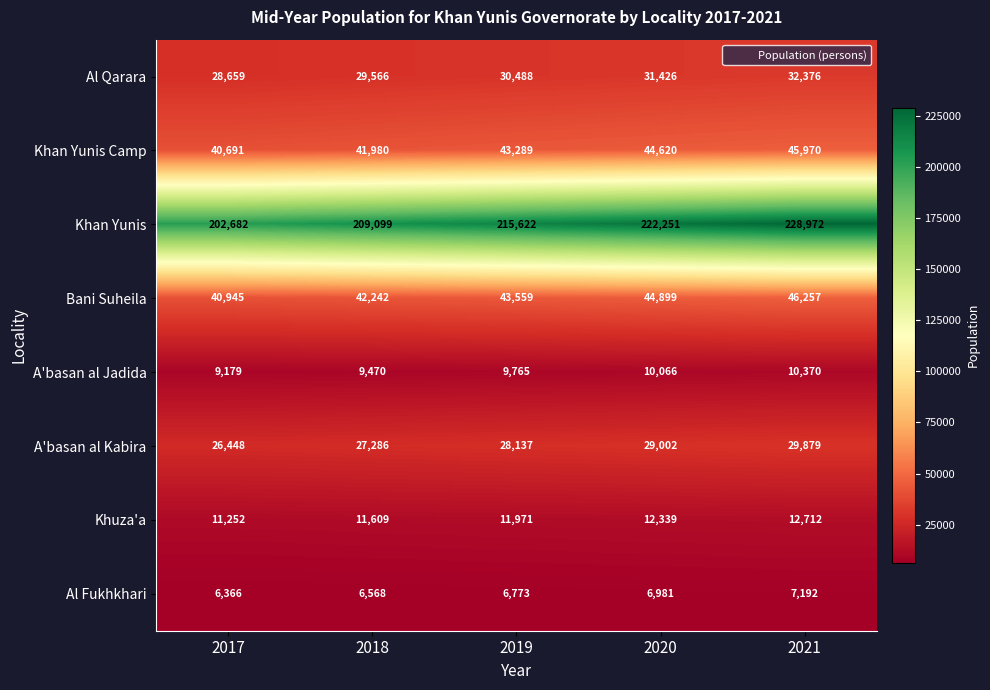

Is it true that A'basan al Kabira equals 14853 at 2021?

False